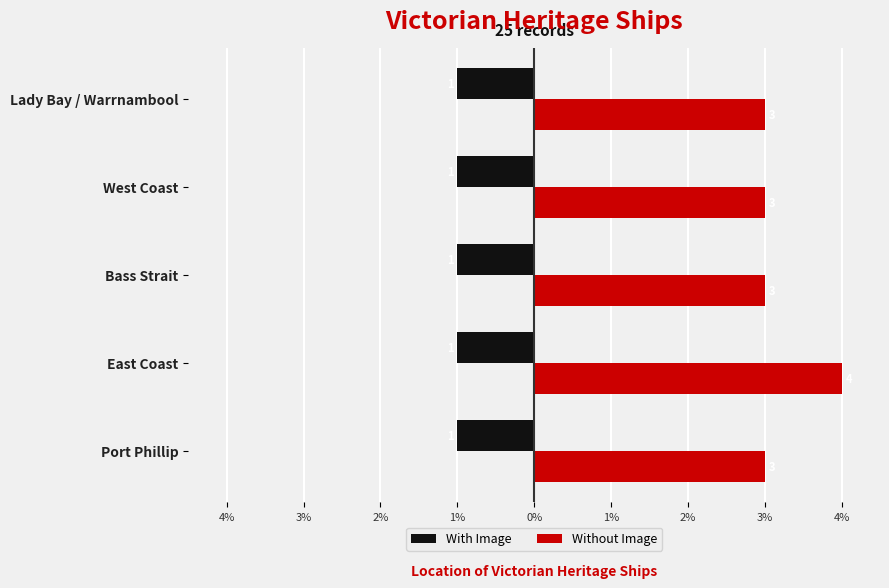

What is the greatest value displayed?

4.0